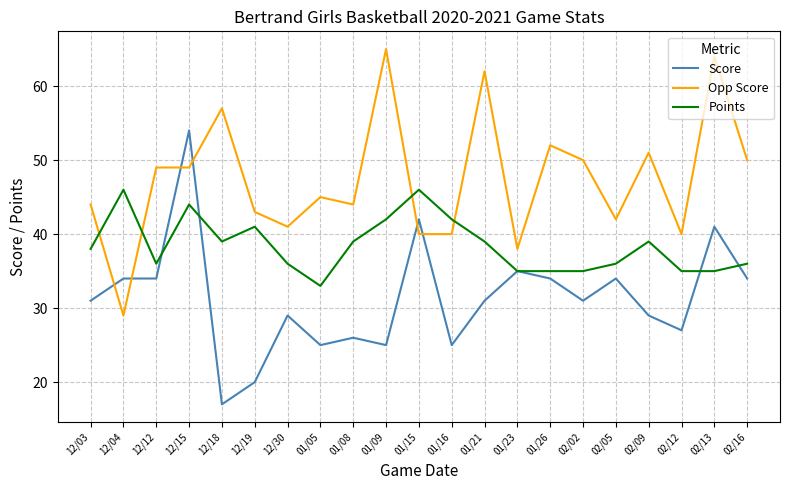

Reading right to left, transcribe all the data shown in this chart.

Score: 02/16=34	02/13=41	02/12=27	02/09=29	02/05=34	02/02=31	01/26=34	01/23=35	01/21=31	01/16=25	01/15=42	01/09=25	01/08=26	01/05=25	12/30=29	12/19=20	12/18=17	12/15=54	12/12=34	12/04=34	12/03=31
Opp Score: 02/16=50	02/13=64	02/12=40	02/09=51	02/05=42	02/02=50	01/26=52	01/23=38	01/21=62	01/16=40	01/15=40	01/09=65	01/08=44	01/05=45	12/30=41	12/19=43	12/18=57	12/15=49	12/12=49	12/04=29	12/03=44
Points: 02/16=36	02/13=35	02/12=35	02/09=39	02/05=36	02/02=35	01/26=35	01/23=35	01/21=39	01/16=42	01/15=46	01/09=42	01/08=39	01/05=33	12/30=36	12/19=41	12/18=39	12/15=44	12/12=36	12/04=46	12/03=38